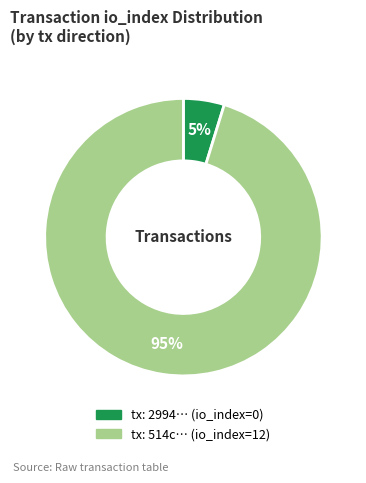

What is the largest slice in the pie chart?

tx: 514c… (io_index=12)